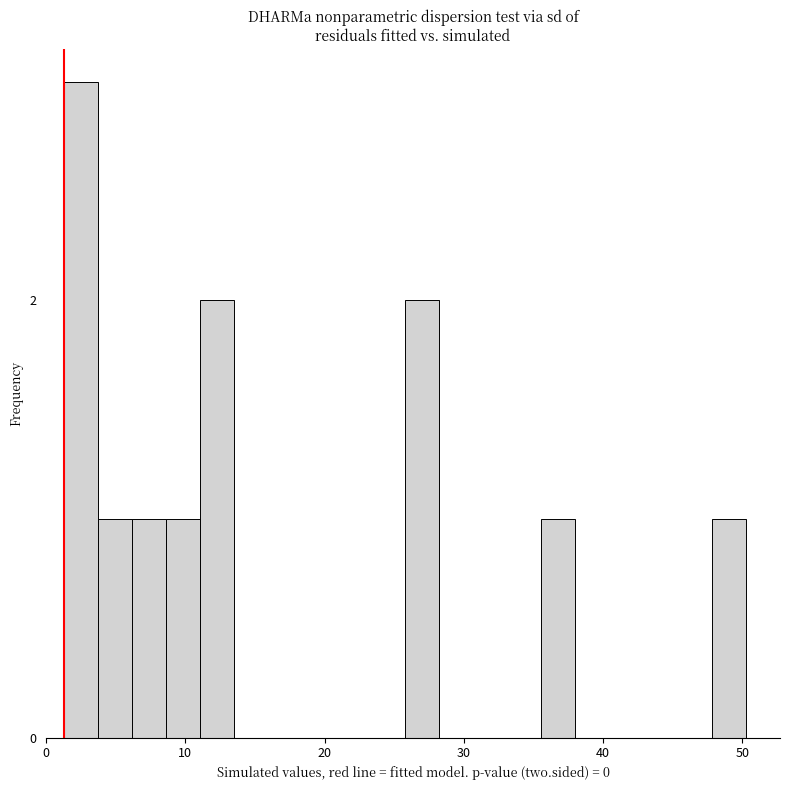

Around what value on the x-axis is the tallest bar? Give the approximate position of its centre, as read against the axis.

3